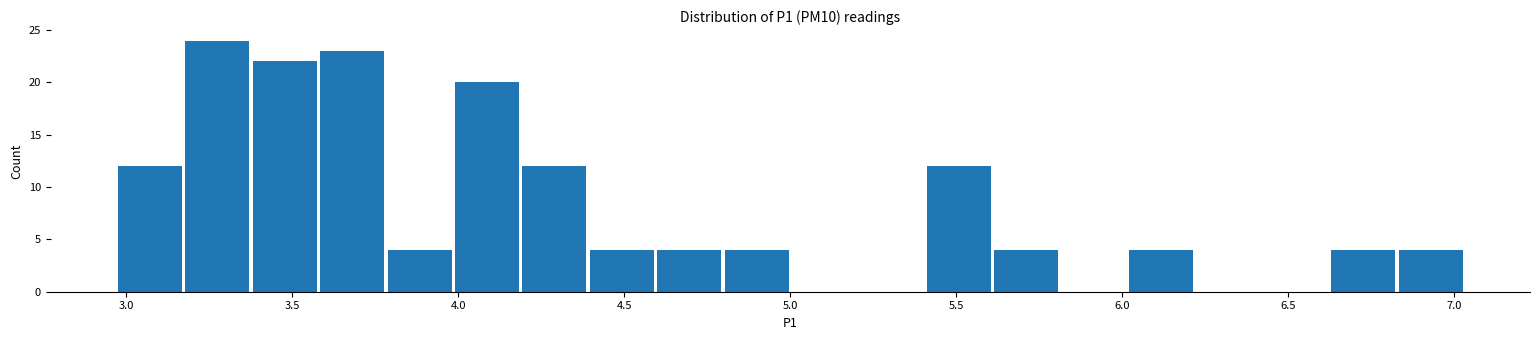

What is the height of the bar covering 3.40 to 3.60 on the x-axis? Neither the bar edges nor the heights are printed on the chart, so give them approximately, as read against the axes.

22